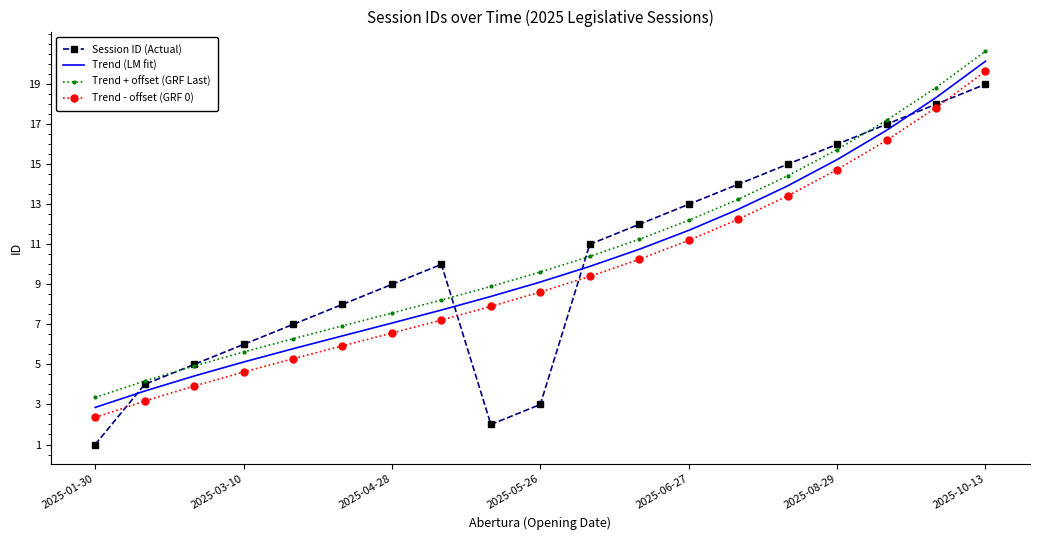

Which series has the largest range (max minus min)?

Session ID (Actual)